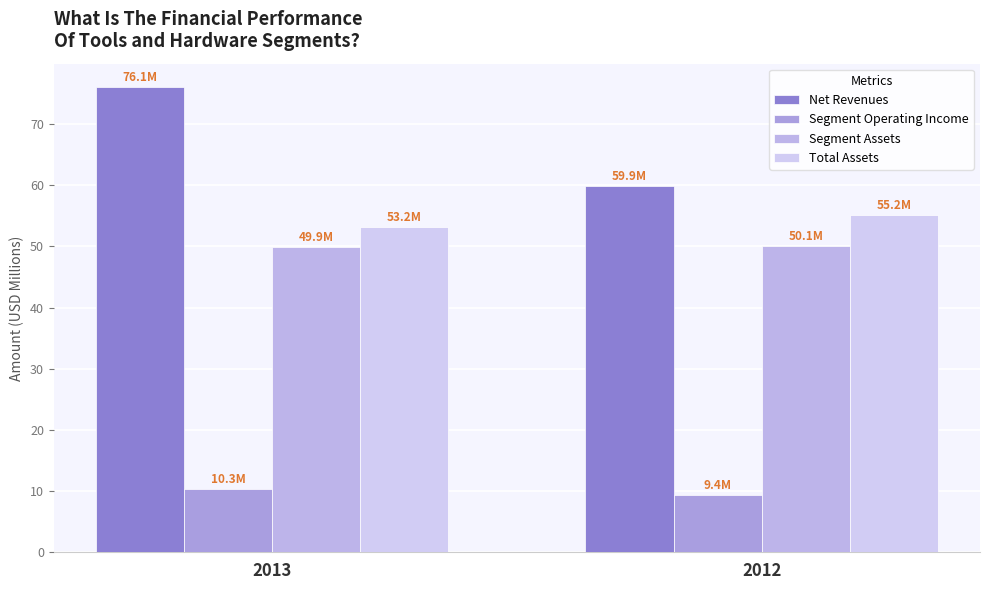

At which category does the chart reach its minimum across all series?

2012